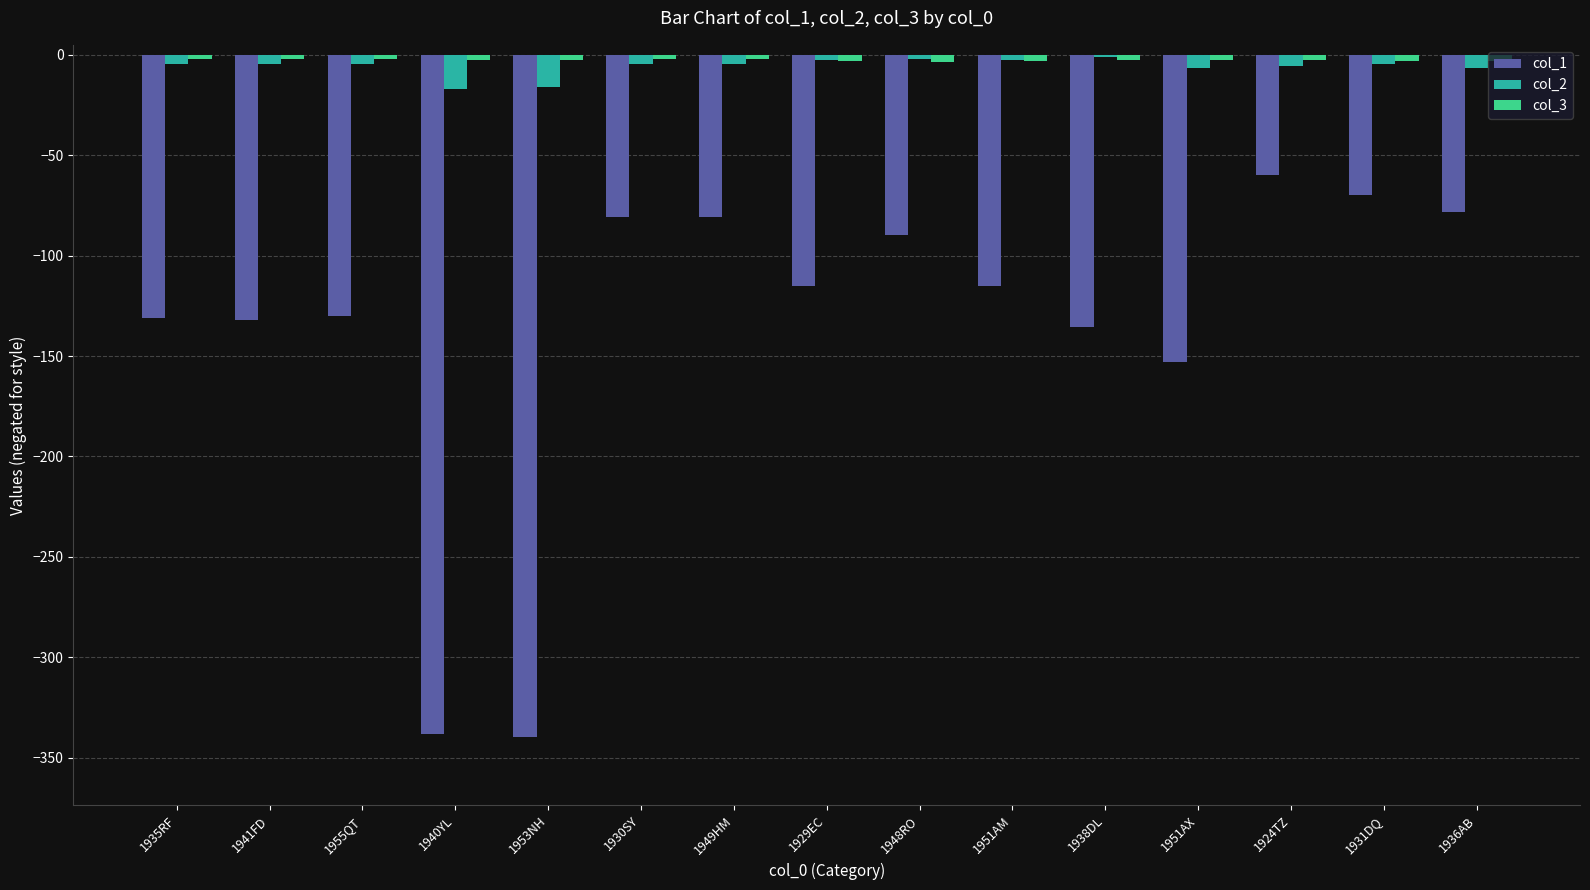

What is the total value across all series at 1951AM?

-120.9